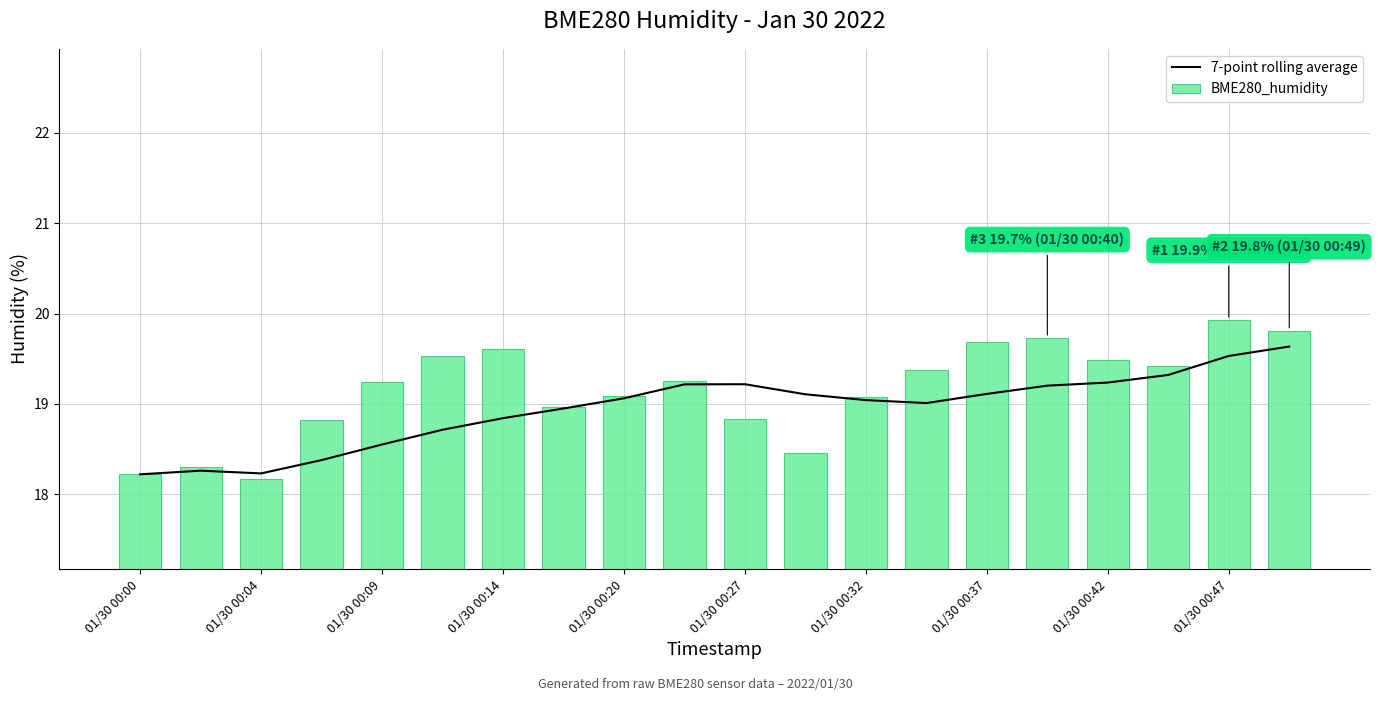

What is the difference between the BME280_humidity values at 01/30 00:00 and 01/30 00:32?

0.9